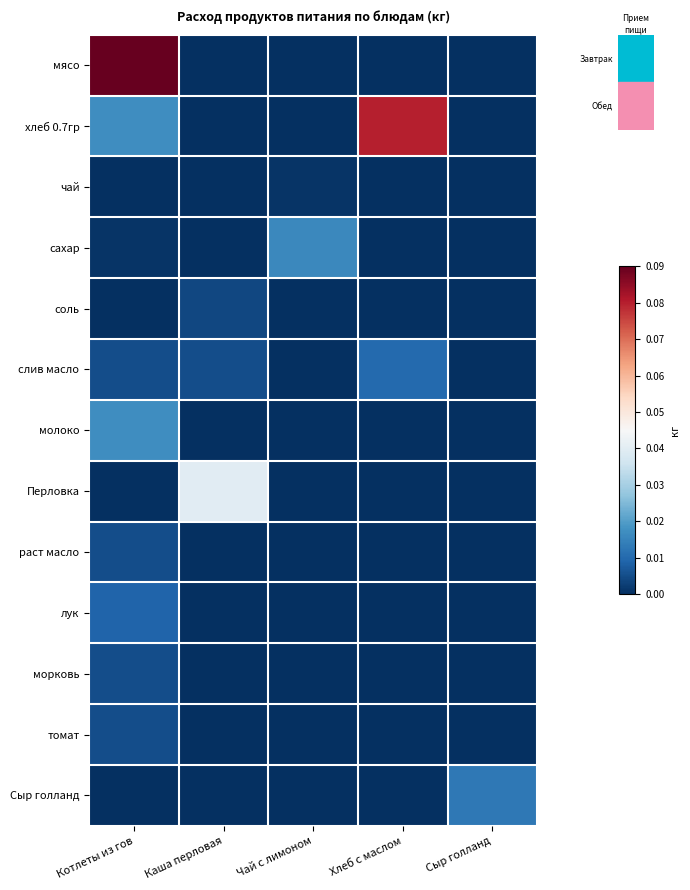

What is the spread (max minus min) of values at Котлеты из гов?

0.1